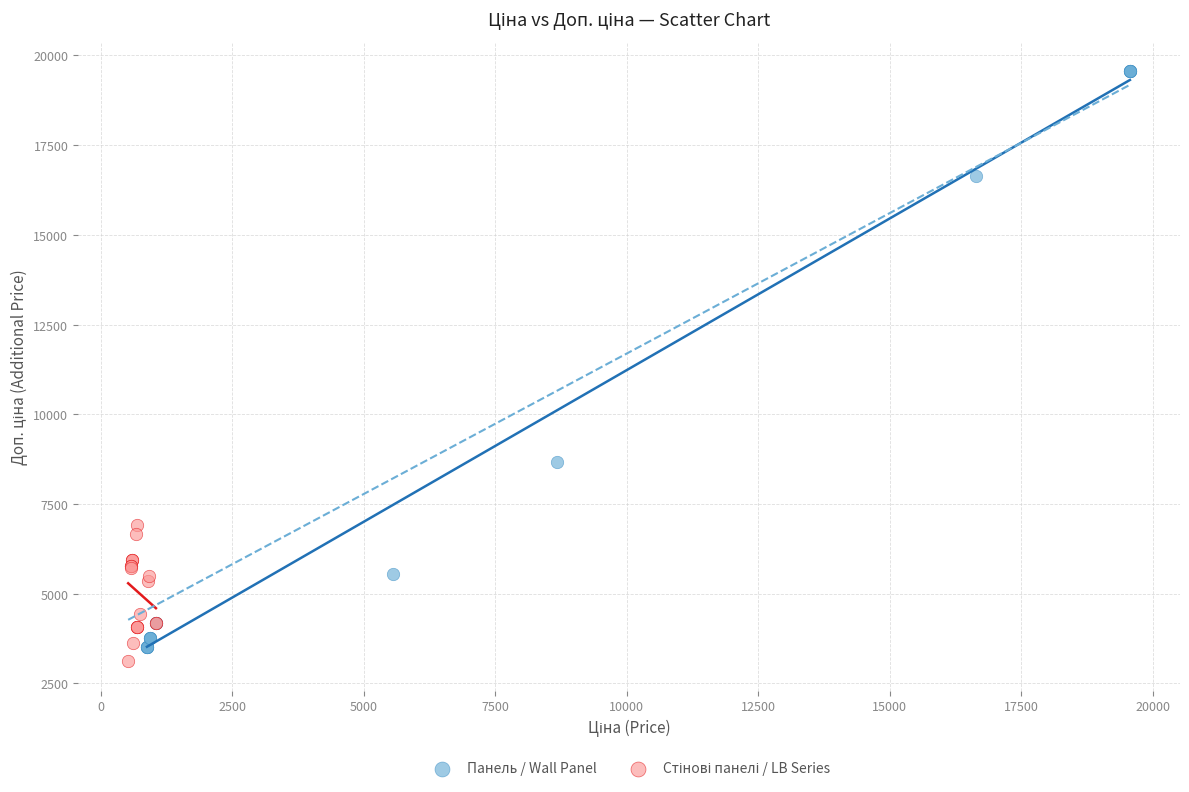

Which series contains the highest Y value?

Панель / Wall Panel